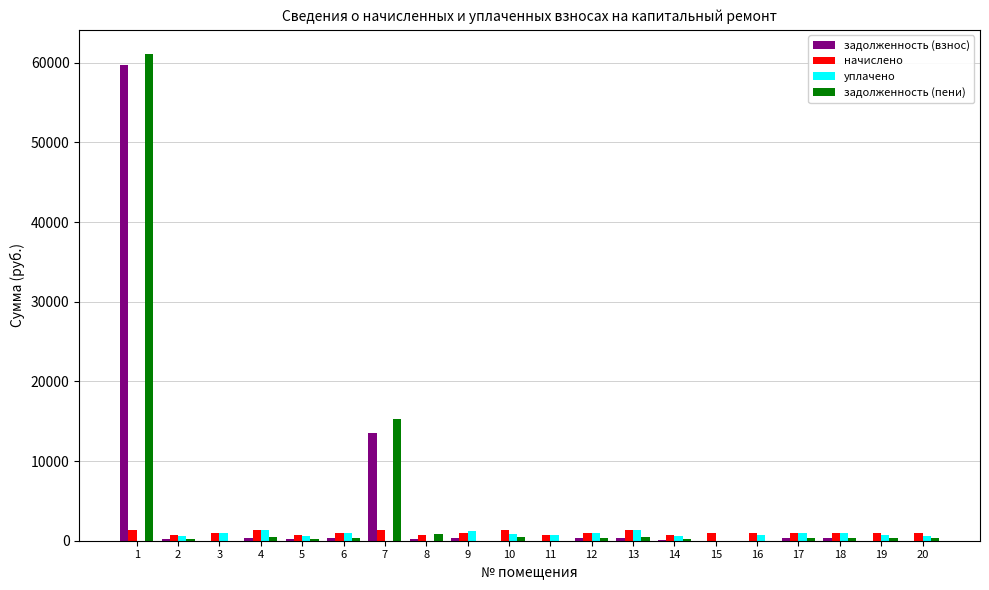

What is the highest value of the задолженность (взнос) series?

59720.6